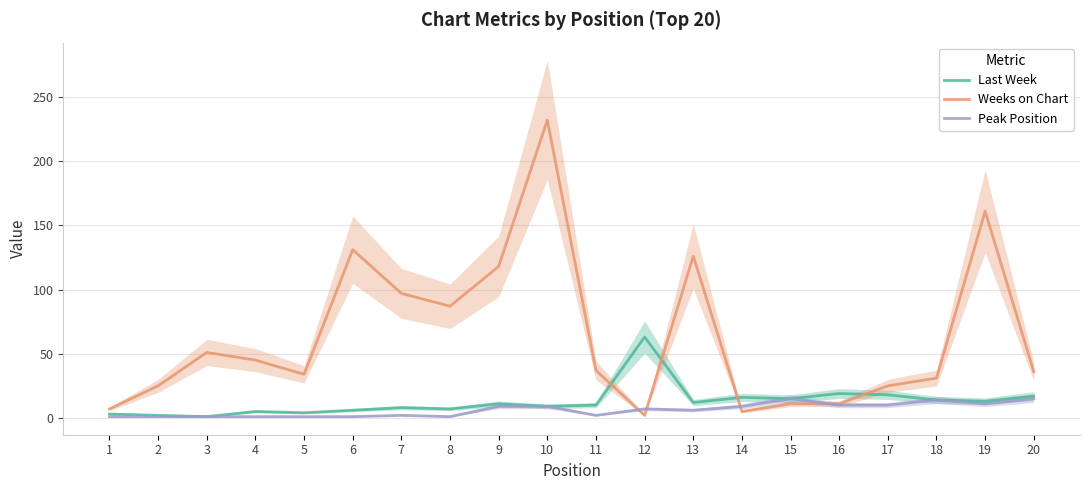

What is the value of the Last Week point at the 20th from the left?

17